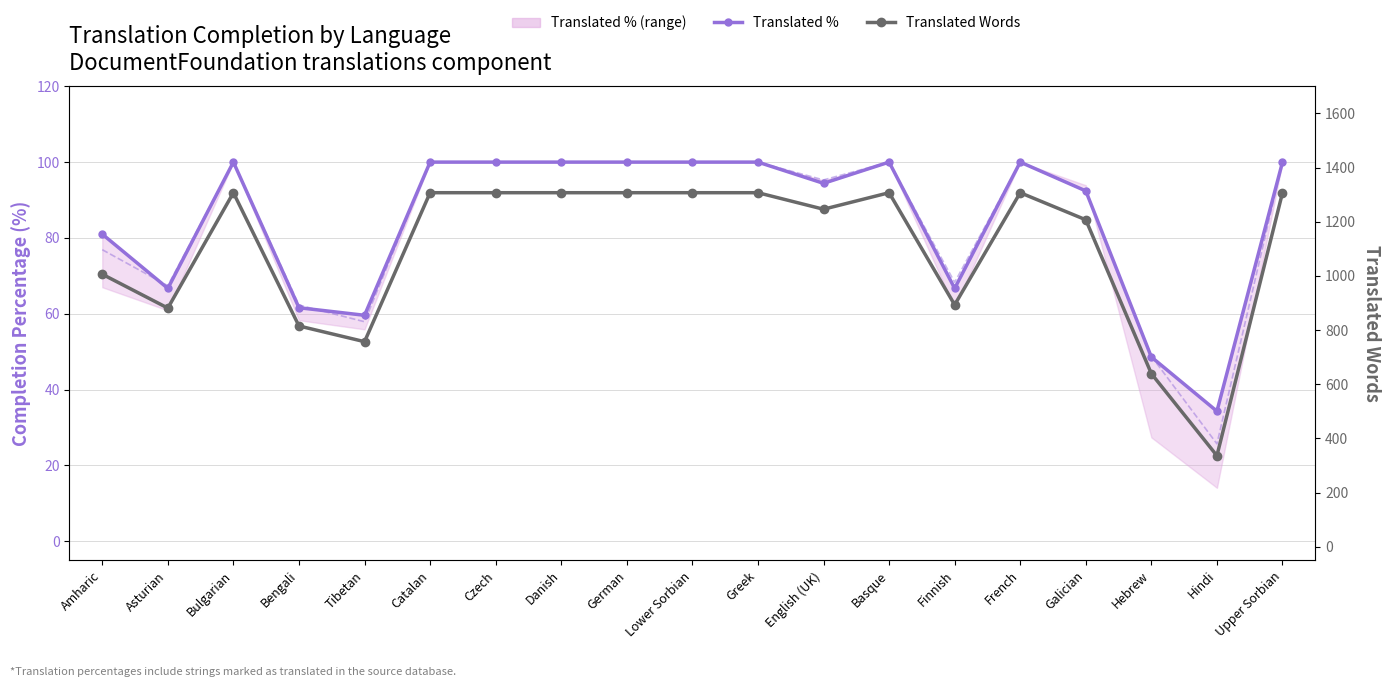

True or false: Words % and Translated % intersect in this chart.

True